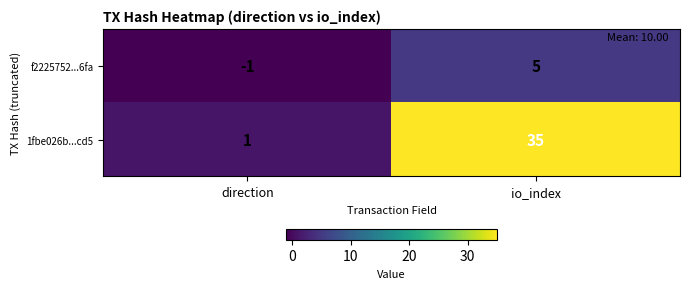

What is the difference between the highest and lowest values at io_index?

30